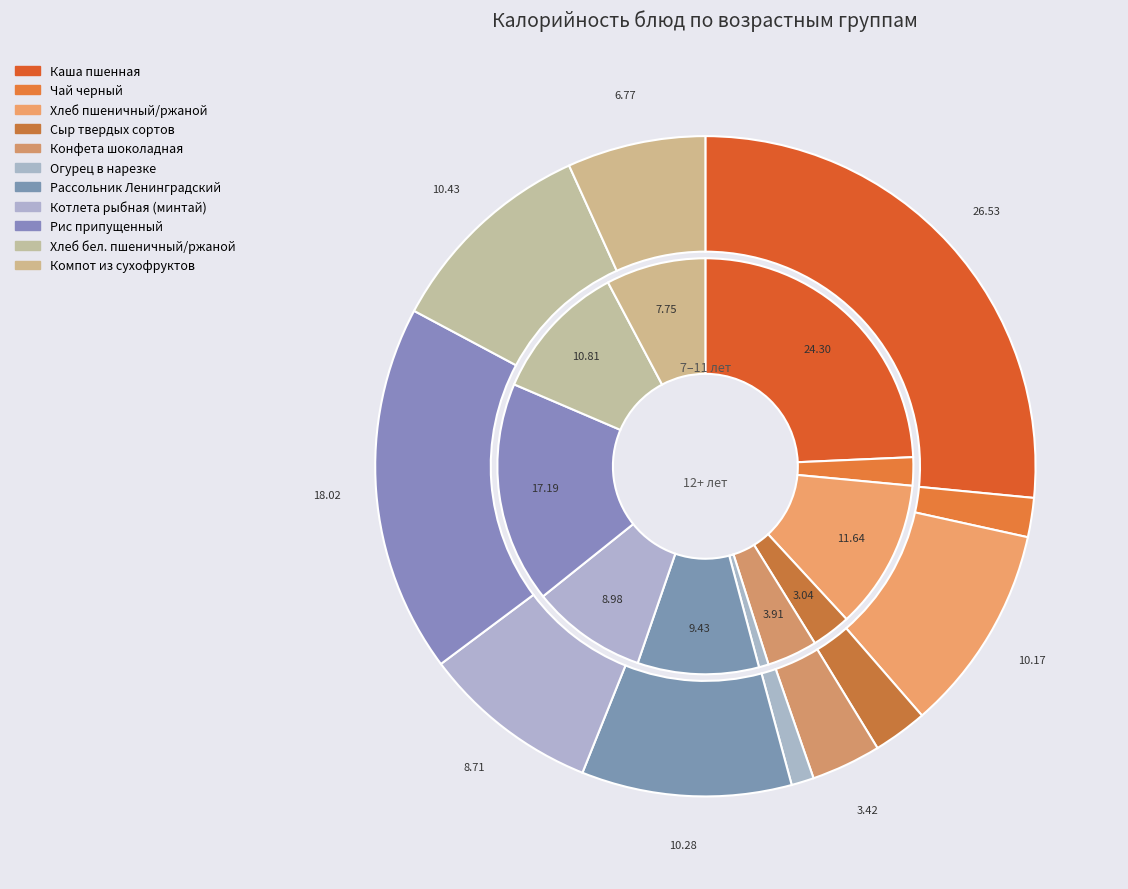

Which has a higher value, Огурец в нарезке or Сыр твердых сортов?

Сыр твердых сортов